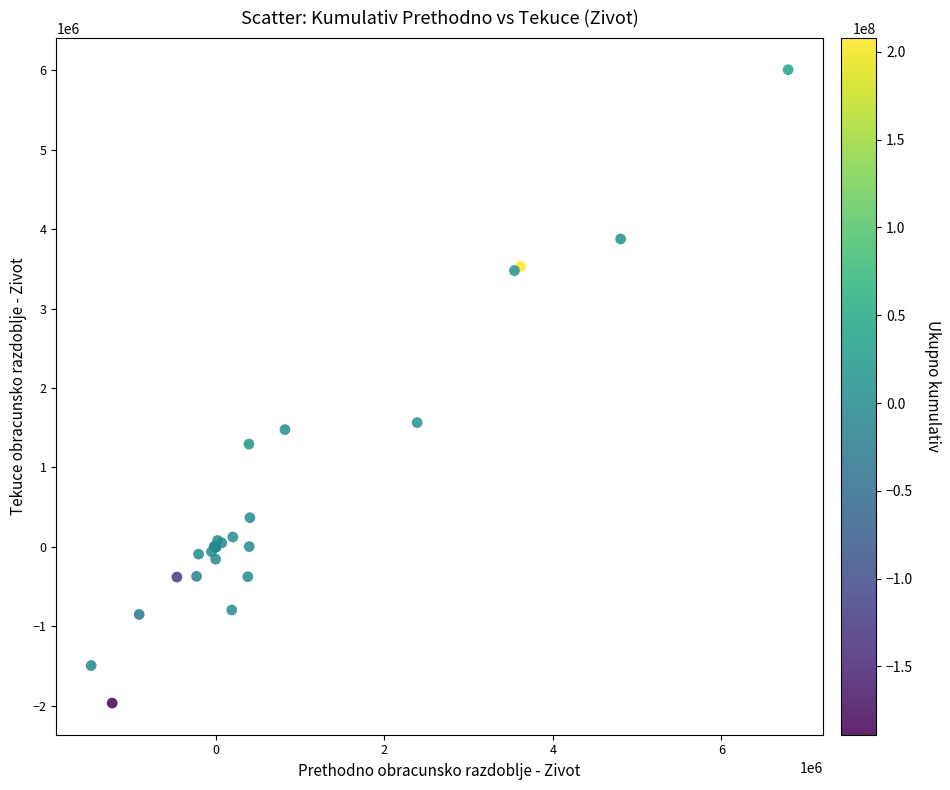

What Y value in the scatter plot is closest to 2020211?

1564676